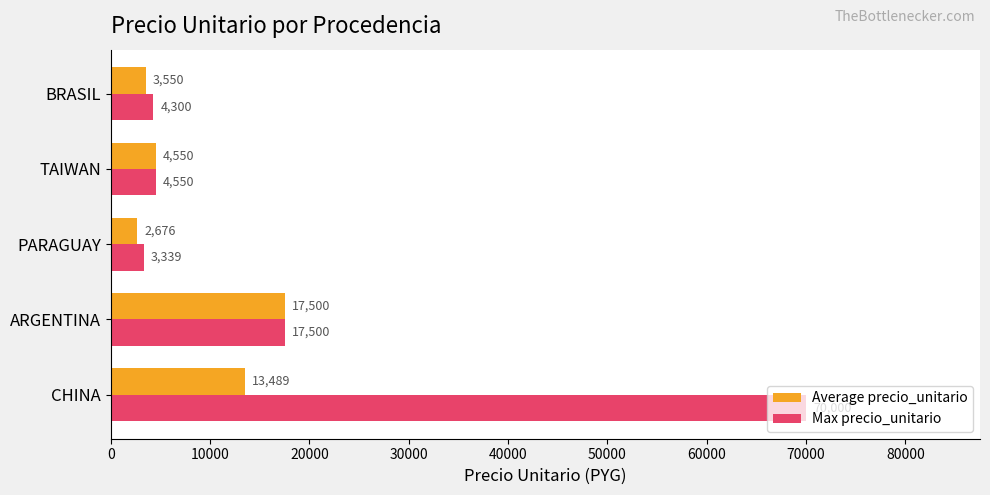

List the series in order of their peak value, lowest first.

Average precio_unitario, Max precio_unitario